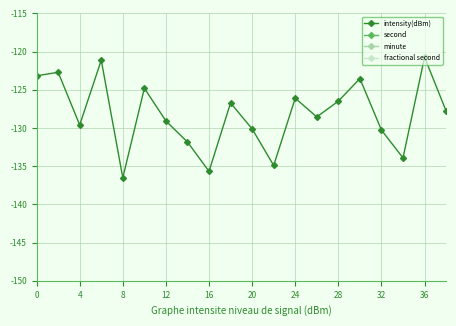

True or false: minute and intensity(dBm) cross at least once.

False